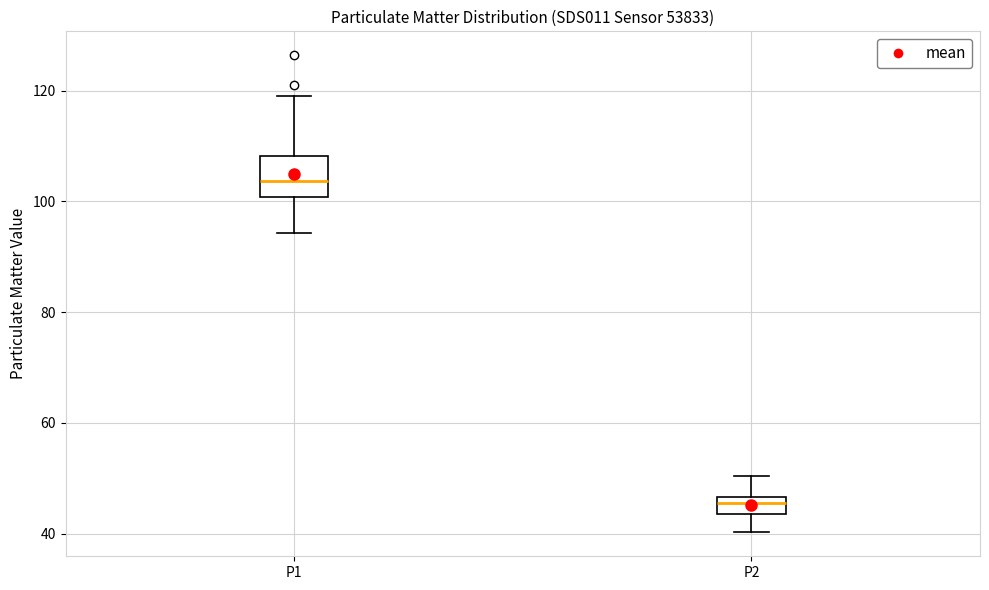

Which box's median line is the lowest?

P2